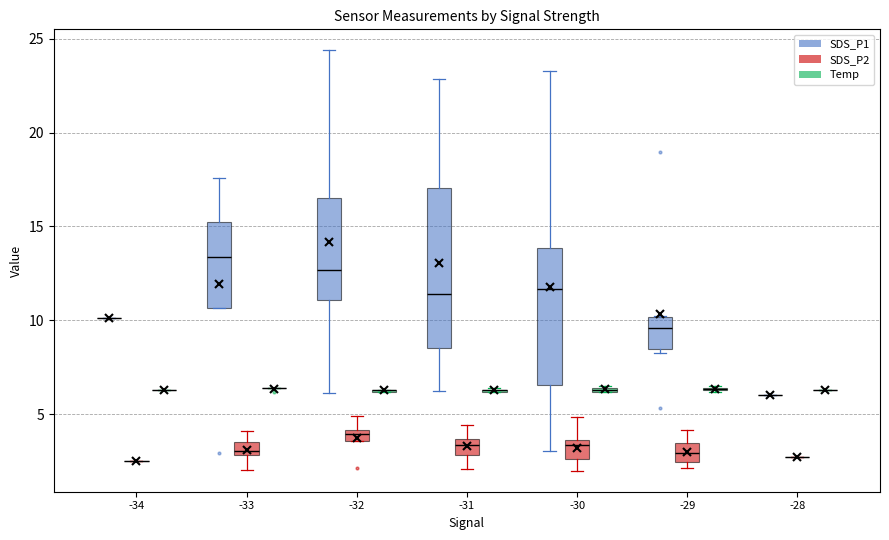

Where is the lower edge of the box for -30 (SDS_P1) on the y-axis? The values are not printed on the chart, so give them approximately, as read against the axis.

6.5